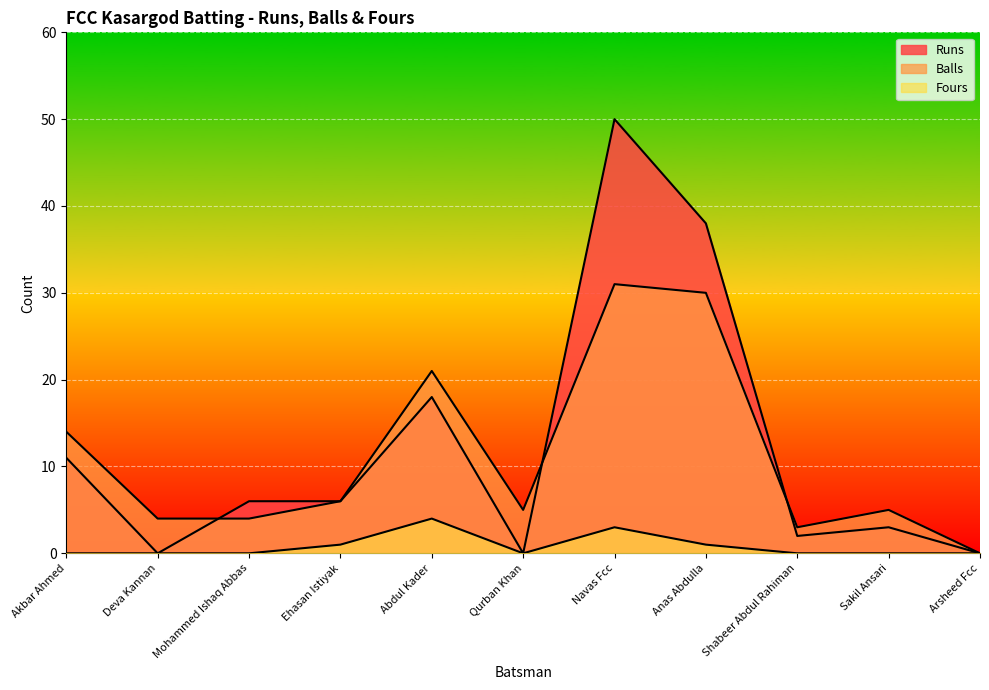

True or false: Runs and Balls cross at least once.

True